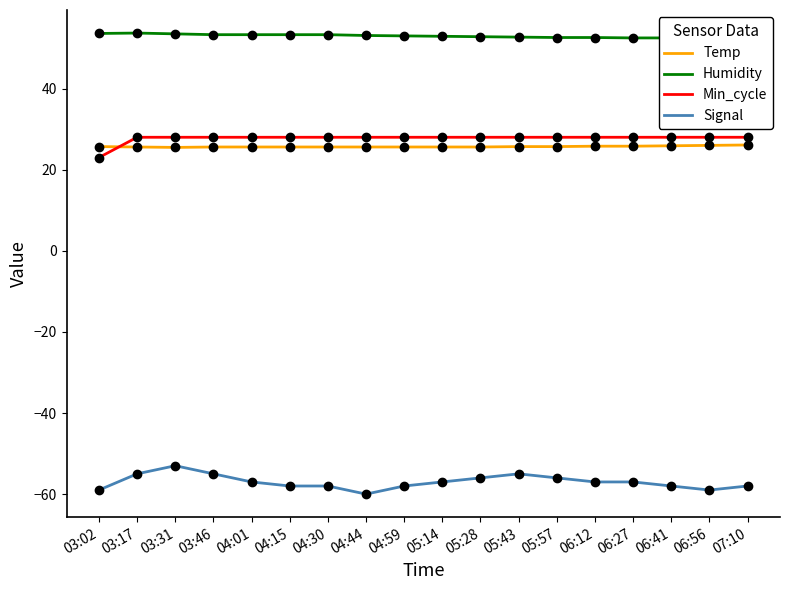

Where does the Signal series first go above -57?

03:17